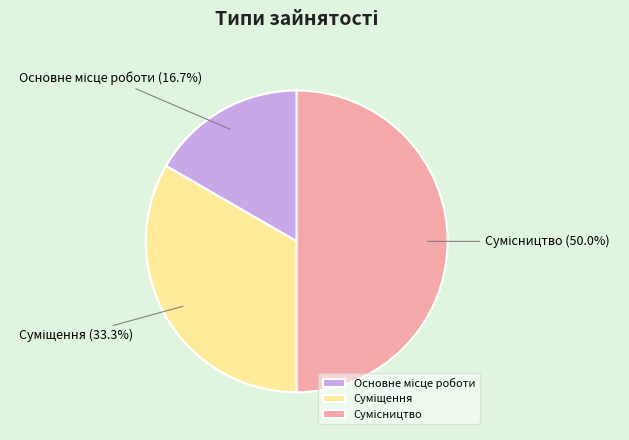

What is the ratio of the value at Суміщення to the value at Сумісництво?

0.7